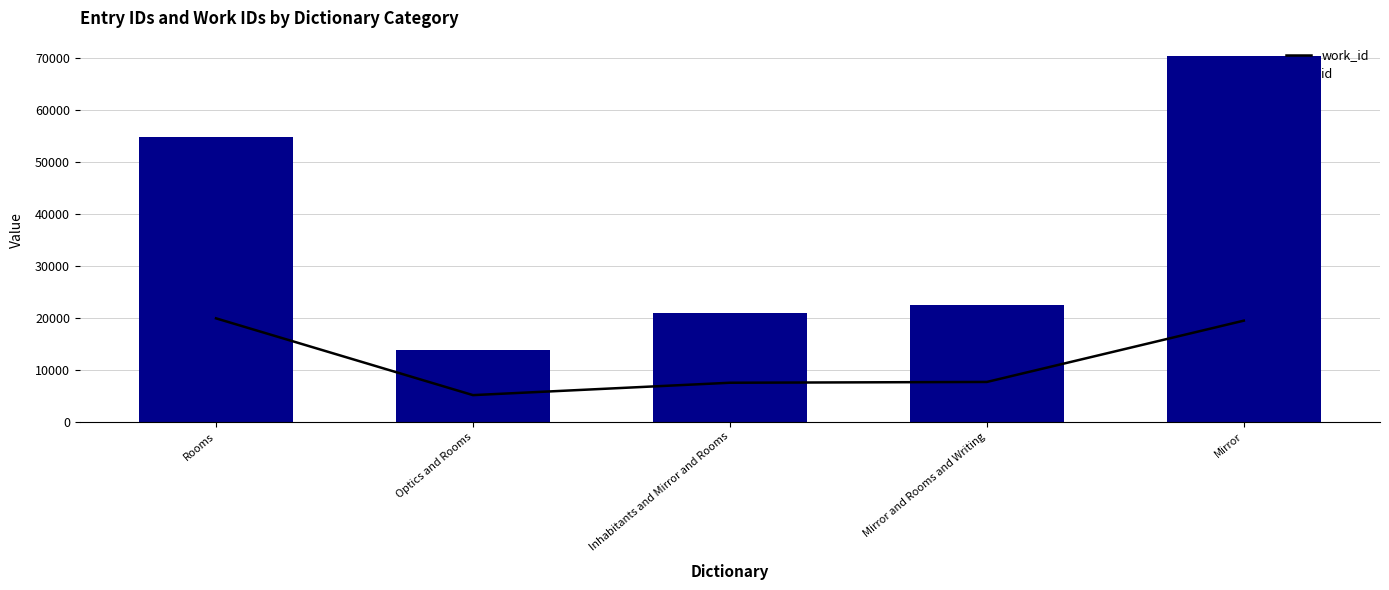

Reading left to right, extract all data points from this chart.

work_id: Rooms=19861	Optics and Rooms=5088	Inhabitants and Mirror and Rooms=7470	Mirror and Rooms and Writing=7622	Mirror=19415
id: Rooms=54672	Optics and Rooms=13695	Inhabitants and Mirror and Rooms=20898	Mirror and Rooms and Writing=22341	Mirror=70297